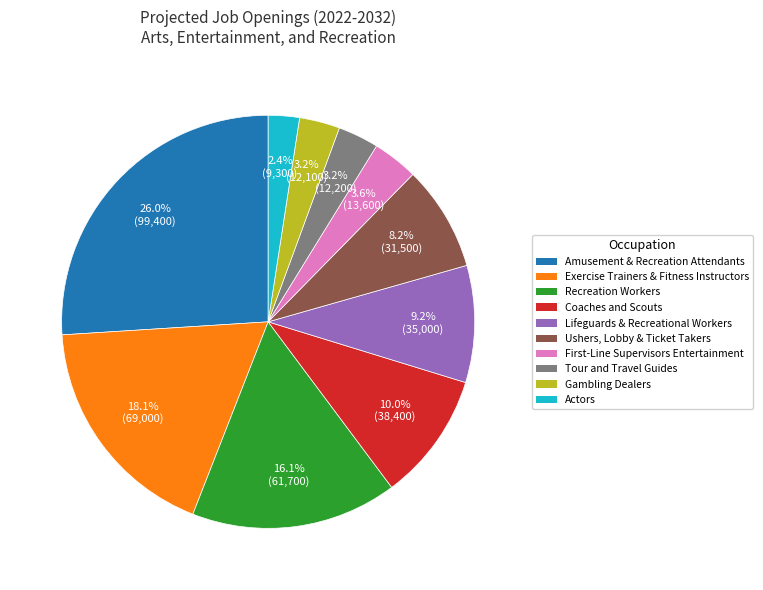

Count the number of slices in the pie.

10